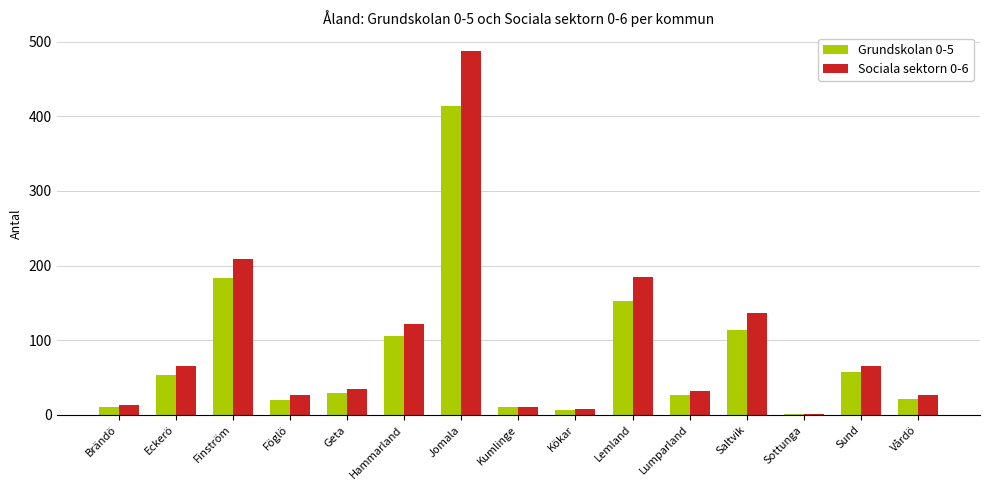

The Sociala sektorn 0-6 series shows 66 at Eckerö. True or false?

True